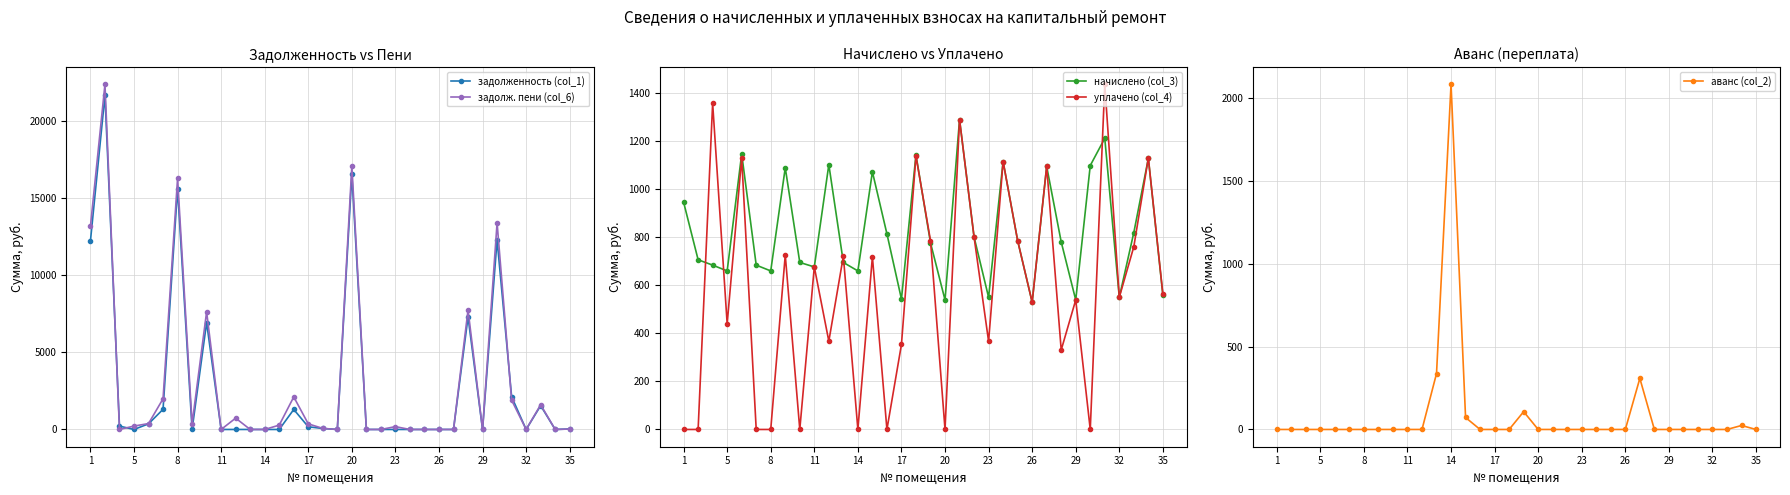

Rank the series by their maximum value, from highest to lowest.

задолж. пени (col_6), задолженность (col_1), аванс (col_2), уплачено (col_4), начислено (col_3)